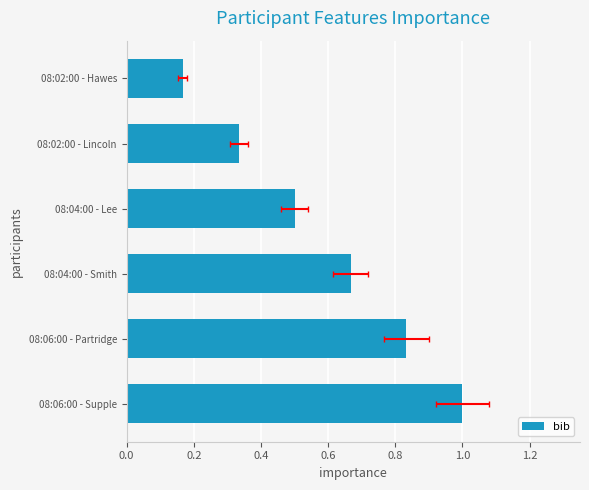

What is the value of the 5th bar from the left?

0.3